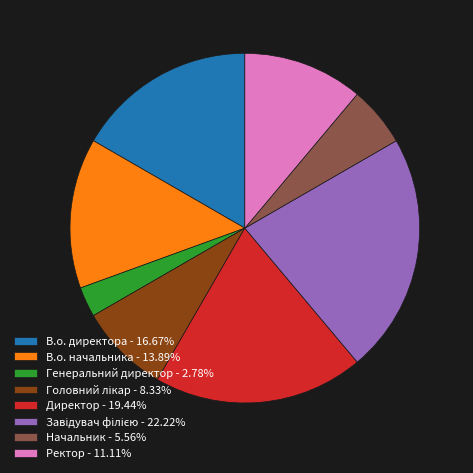

What is the ratio of the value at В.о. директора - 16.67% to the value at Начальник - 5.56%?

3.0